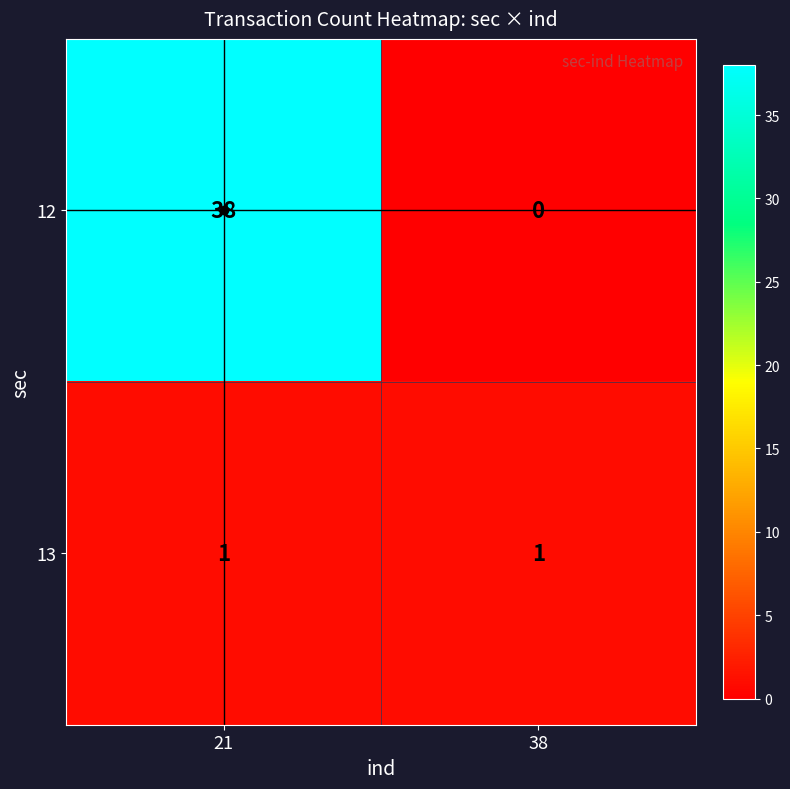

List the series in order of their peak value, highest first.

12, 13